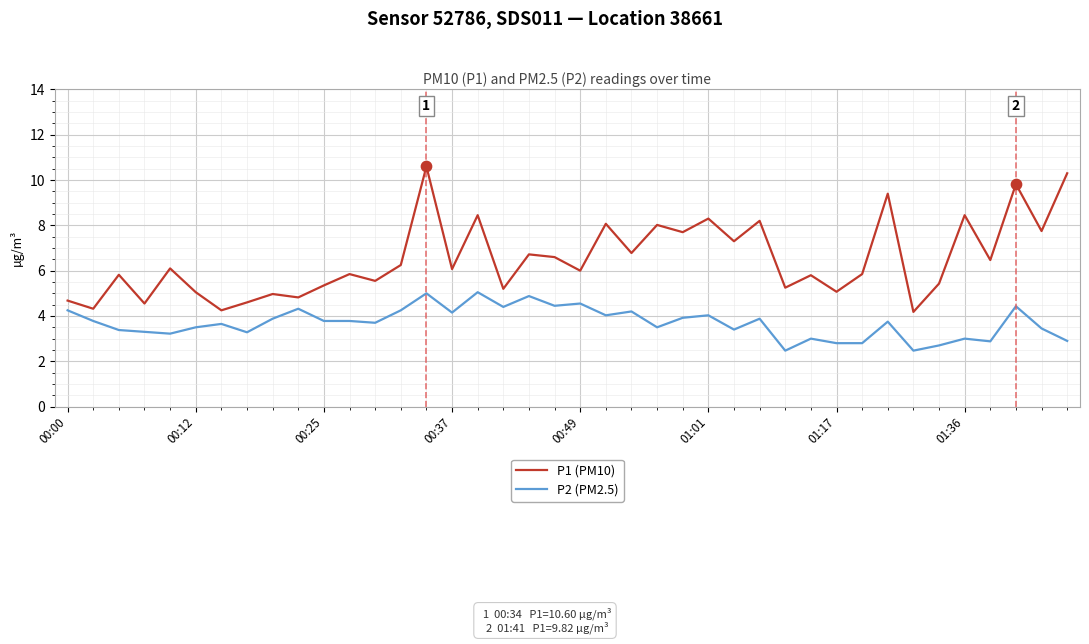

What are all the series names shown in the legend?

P1 (PM10), P2 (PM2.5)